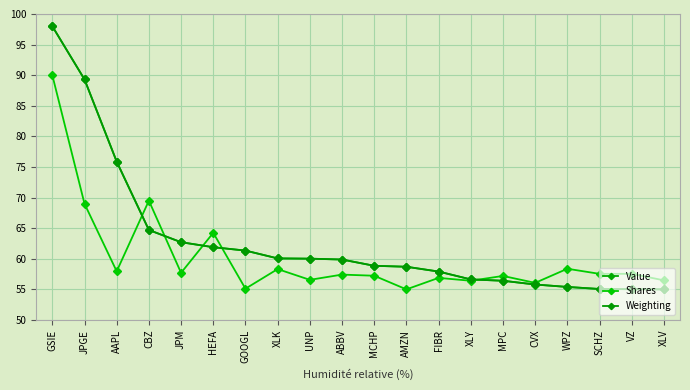

At XLV, list the series in order from largest to smallest.

Shares, Value, Weighting